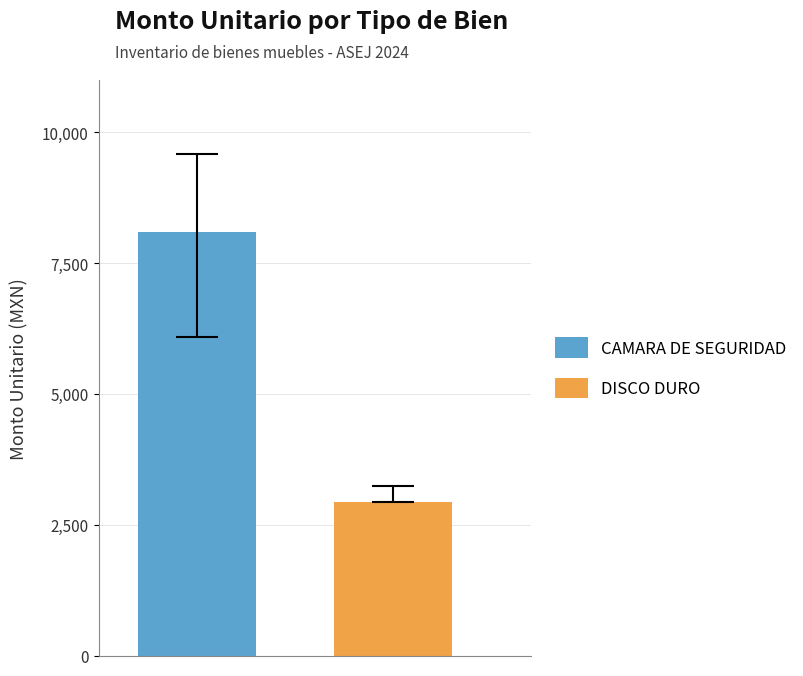

List the series in order of their peak value, lowest first.

DISCO DURO, CAMARA DE SEGURIDAD